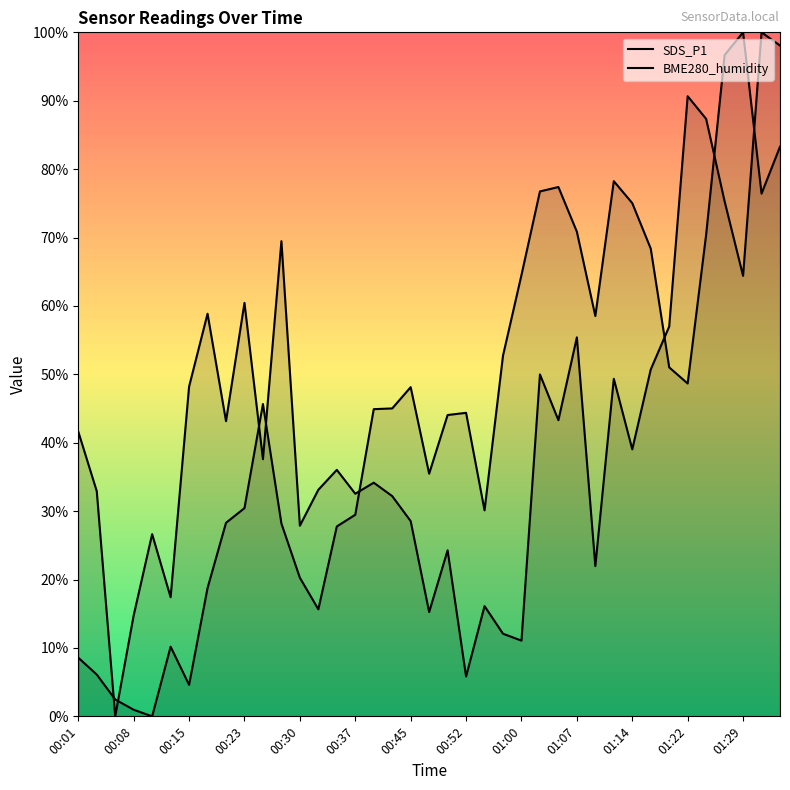

How many values in SDS_P1 are above zero?

38